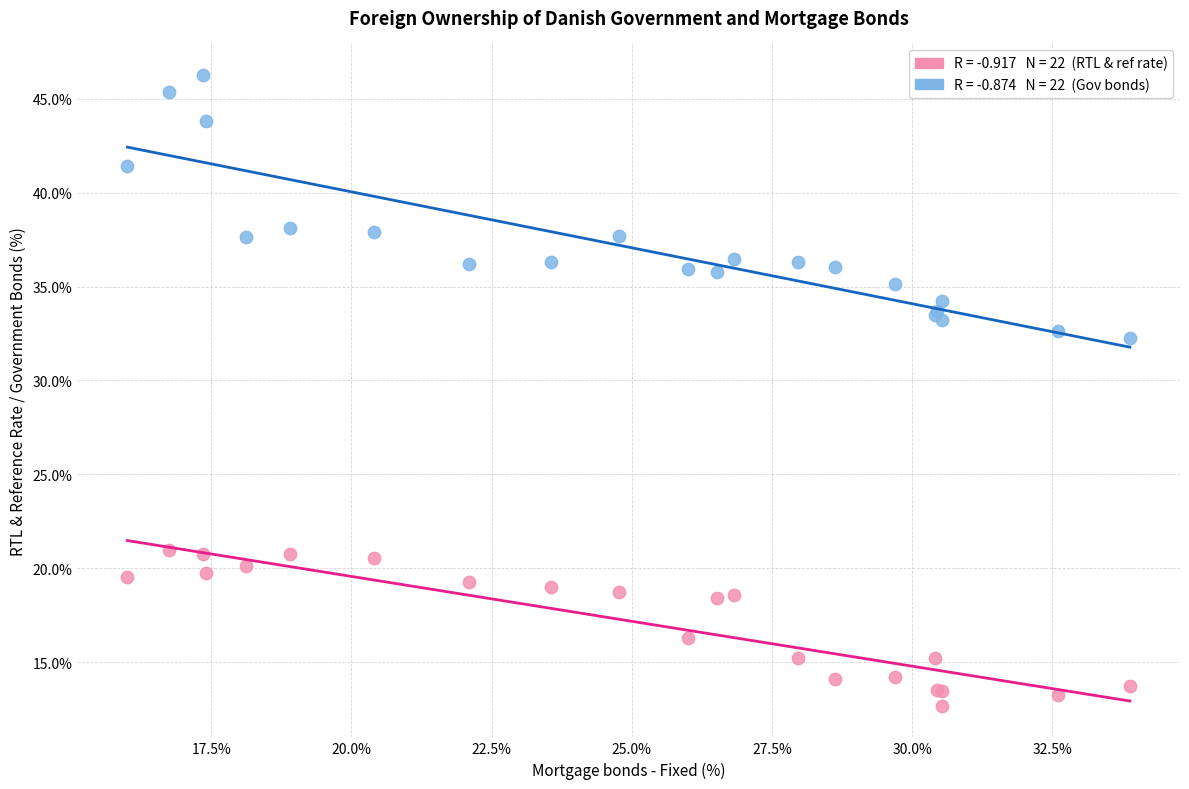

Across all series, what Y value is closest to 29?

32.2